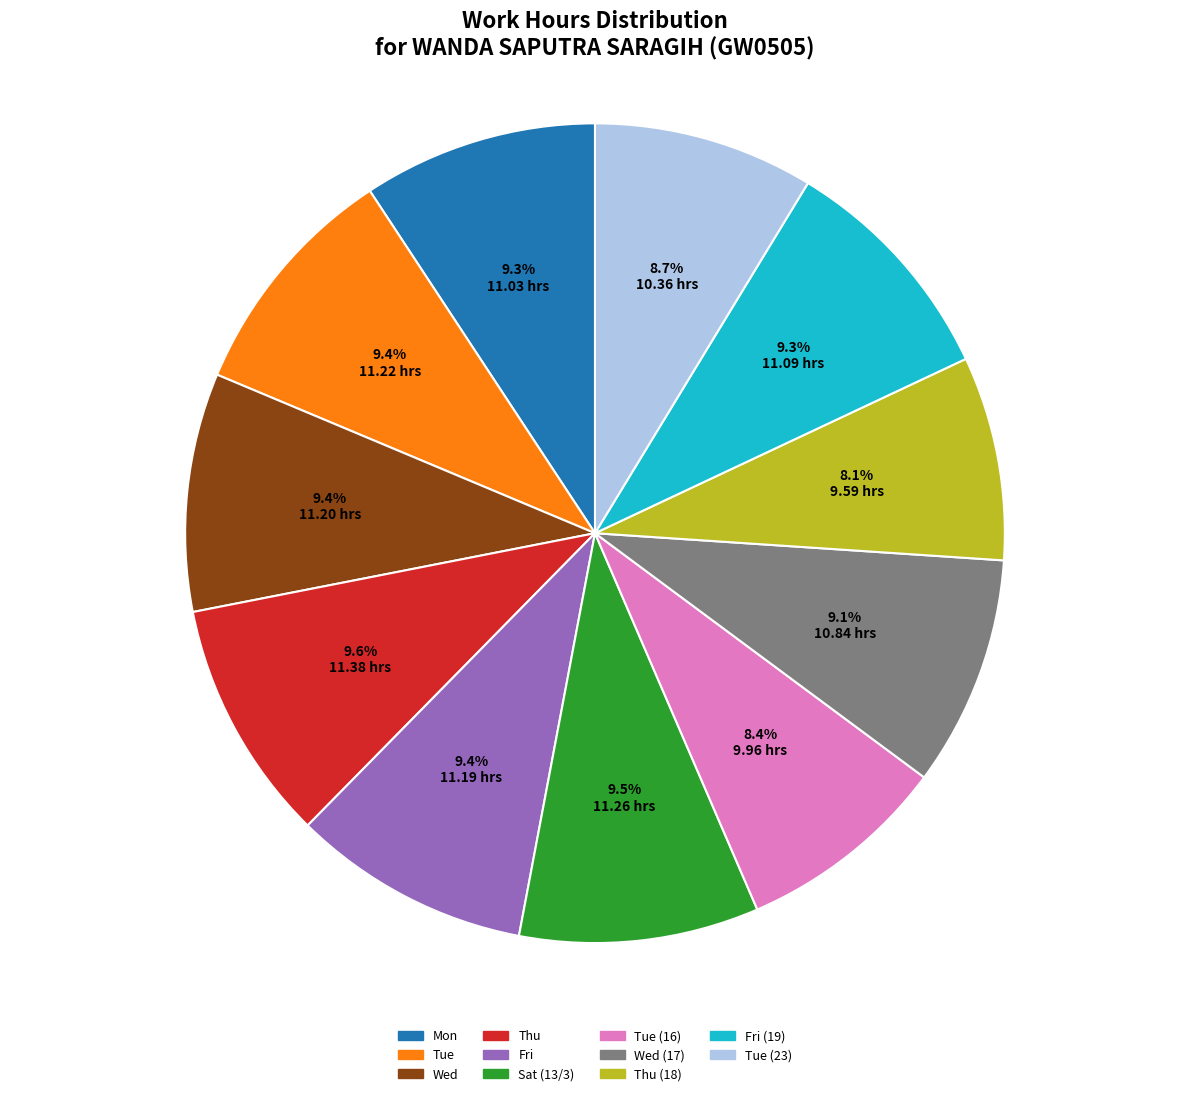

Is Thu (18) the majority of the pie?

No